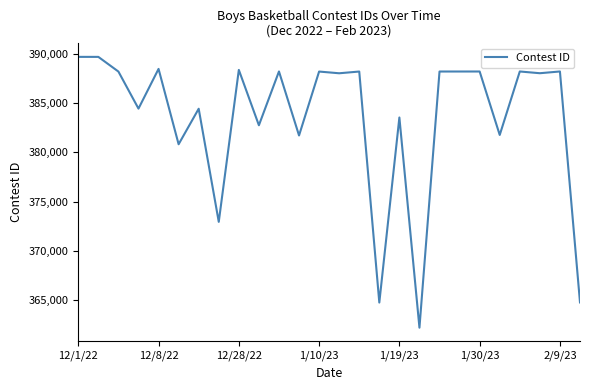

What is the maximum value shown in the chart?

389667